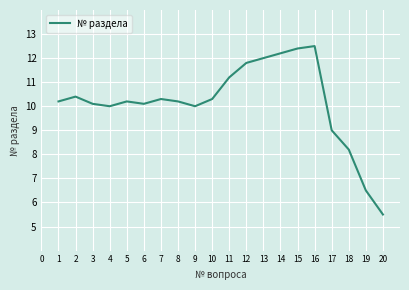

What is the smallest value displayed?

5.5